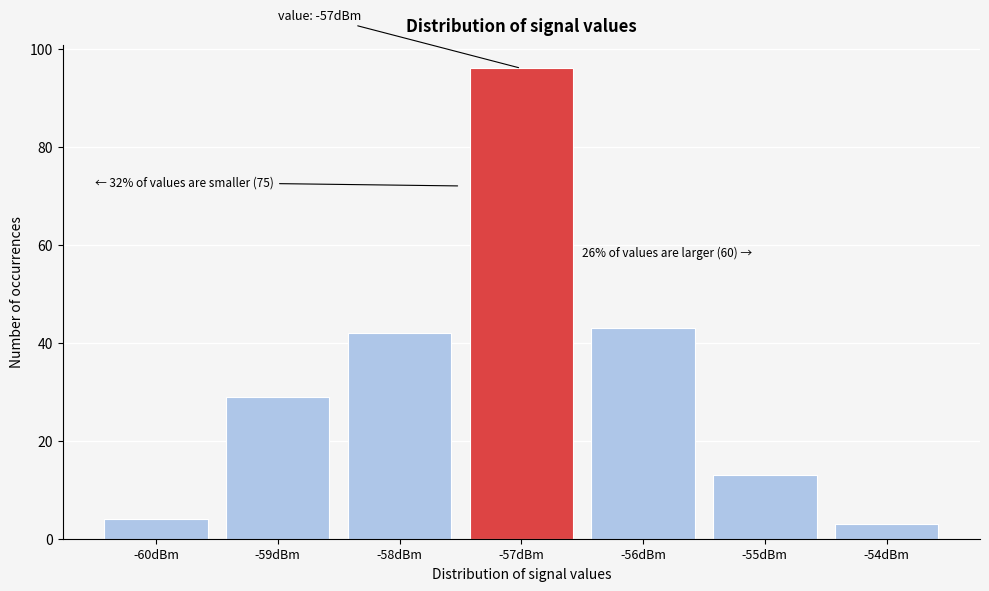

Over which range of the x-axis is the bar tallest?

-57.5 to -56.5